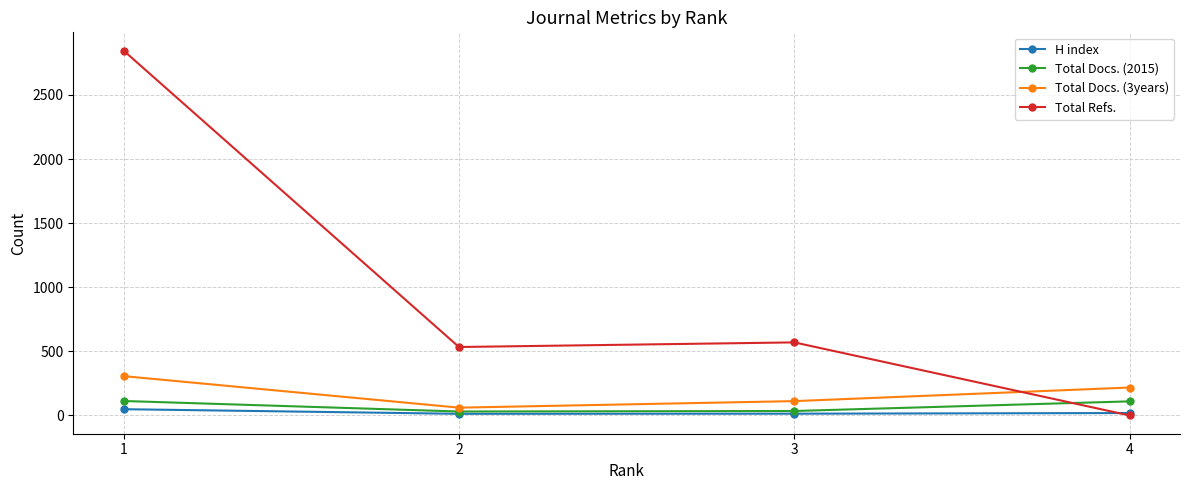

The value of Total Docs. (2015) at 4 is 110. True or false?

True